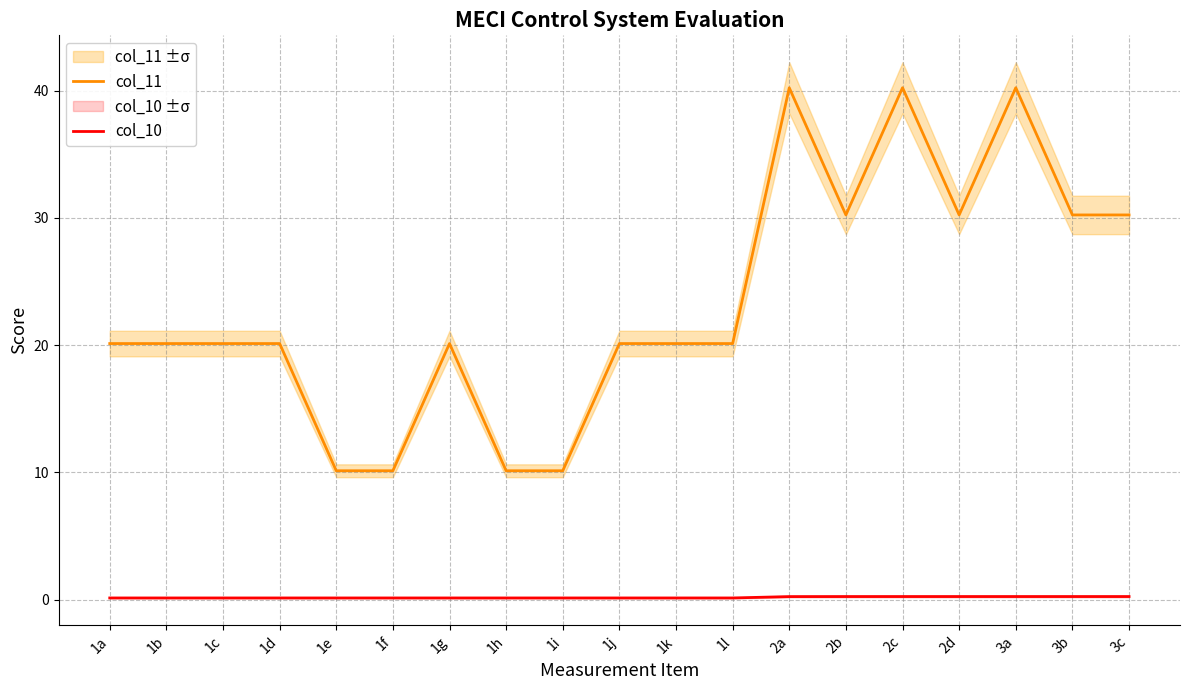

Rank the series by their average value, from highest to lowest.

col_11, col_10